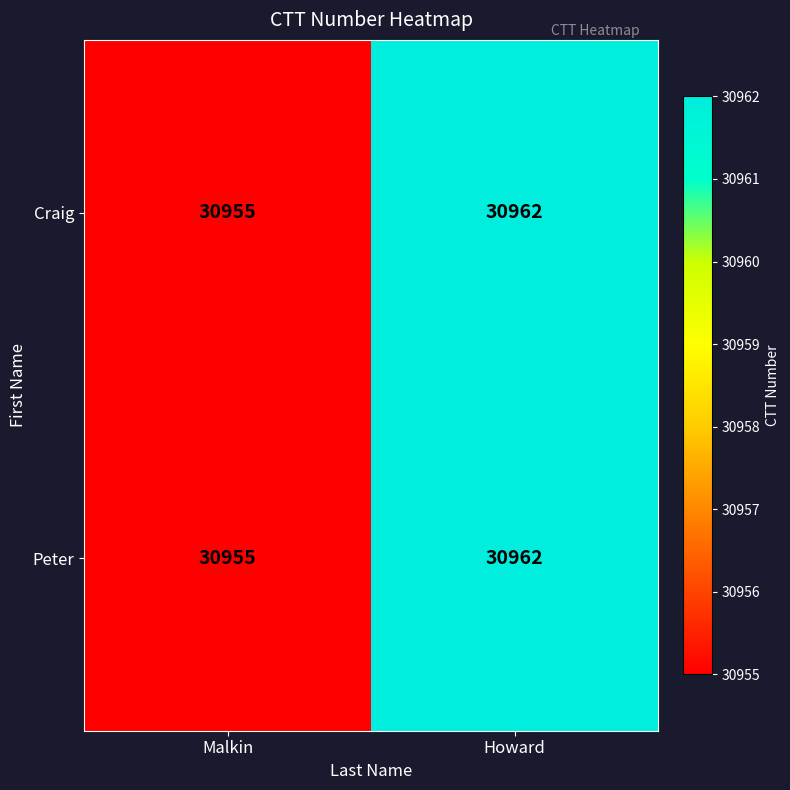

Reading left to right, what are all the values shown in this chart?

Craig: 30955	30962
Peter: 30955	30962